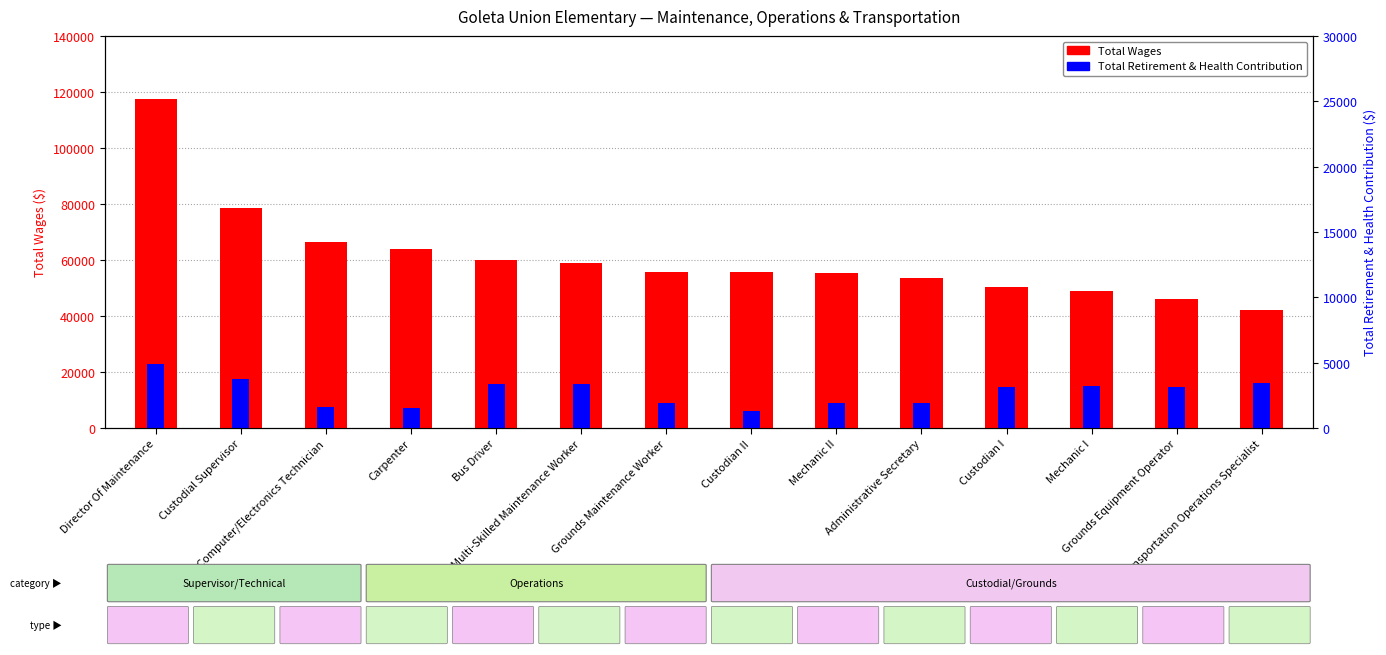

The value of Total Retirement & Health Contribution at Multi-Skilled Maintenance Worker is 9078. True or false?

False